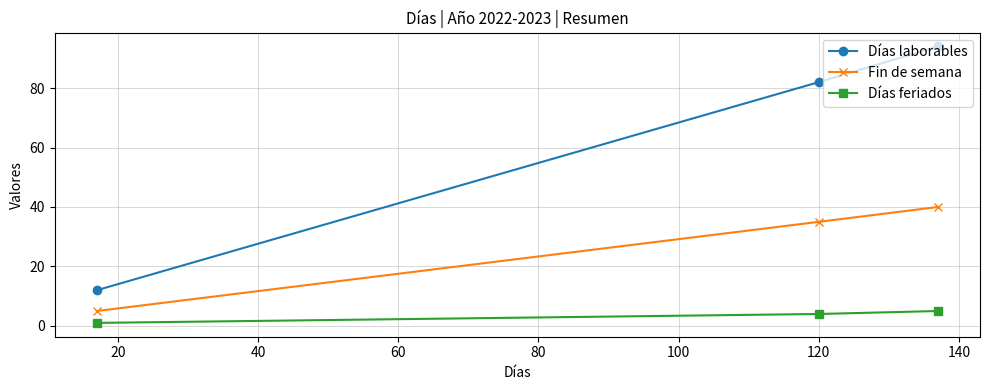

Which series has the largest total across all categories?

Días laborables